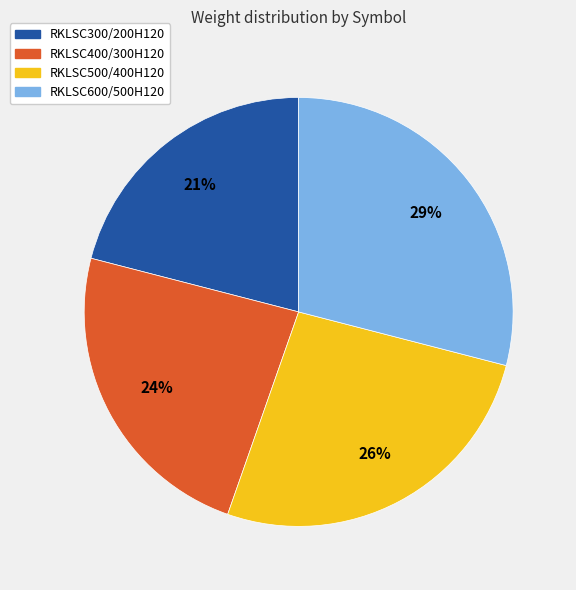

Is there a majority slice in this chart?

No